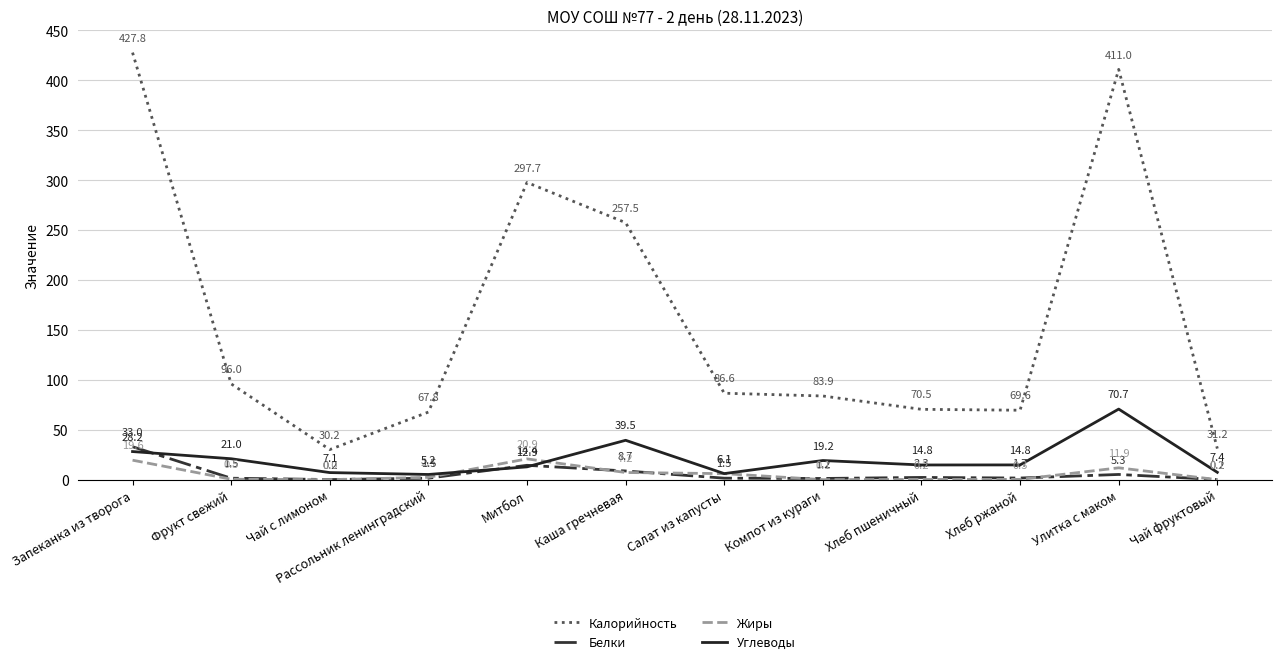

True or false: Белки and Калорийность cross at least once.

False